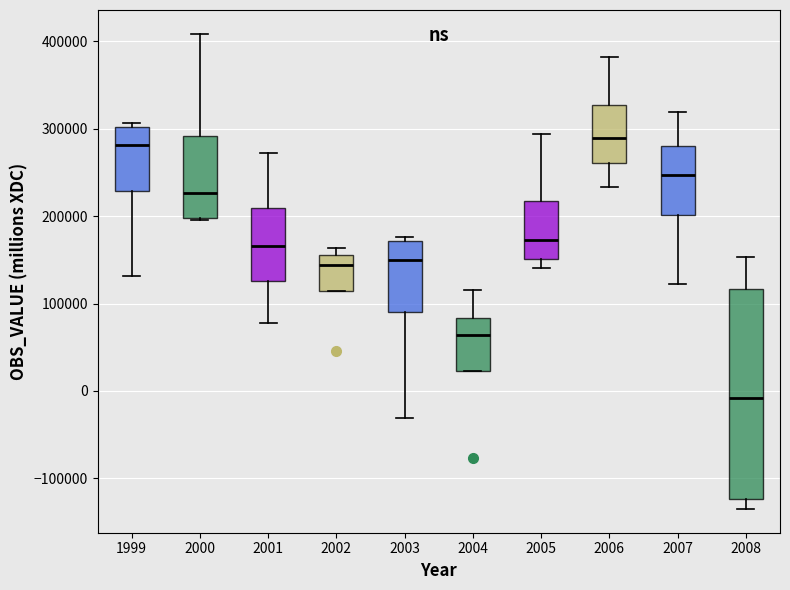

Where is the upper edge of the box at x = 2004 on the y-axis? The values are not printed on the chart, so give them approximately, as read against the axis.

80000